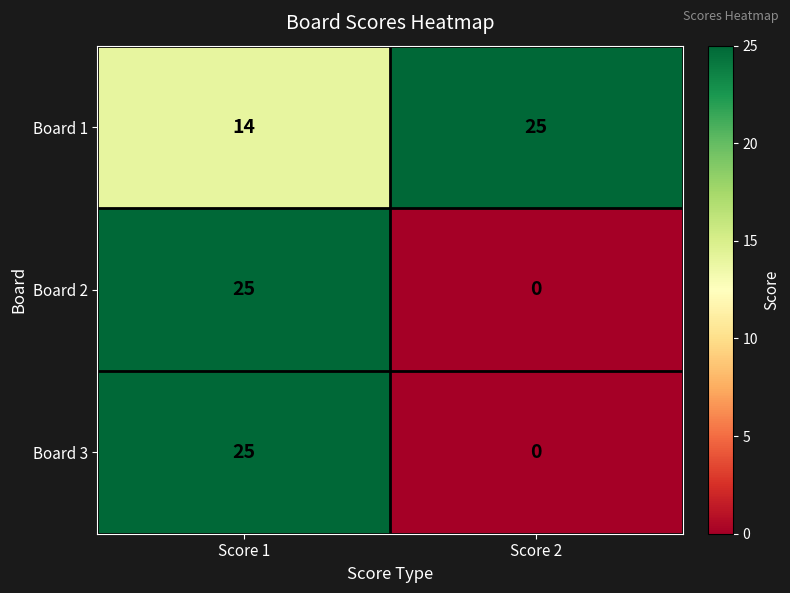

The Board 1 series shows 18 at Score 1. True or false?

False